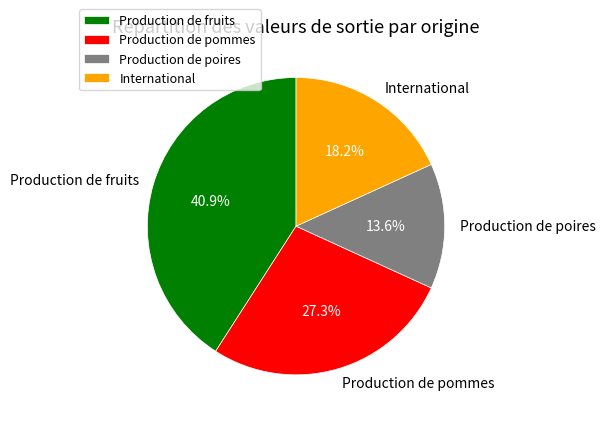

Does Production de fruits account for over 50% of the chart?

No